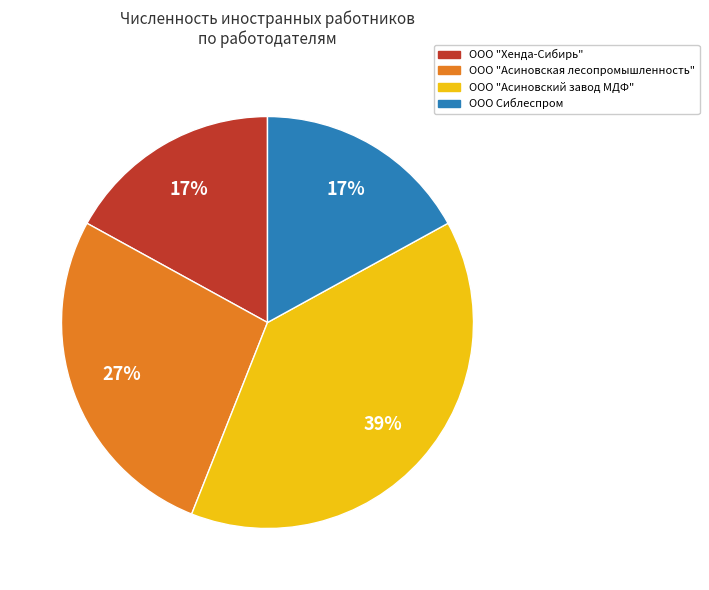

Combined, do ООО "Асиновская лесопромышленность" and ООО Сиблеспром account for over 50%?

No